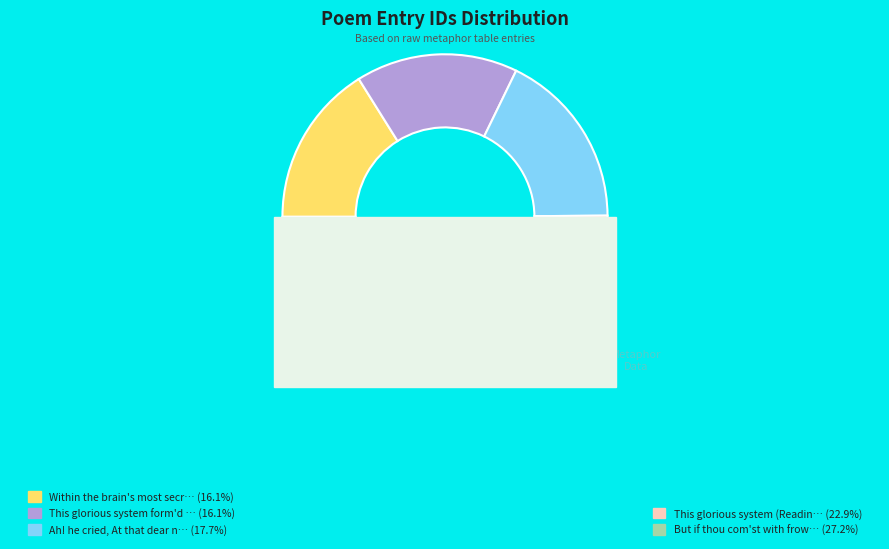

Does Within the brain's most secret cells represent more than half of the total?

No